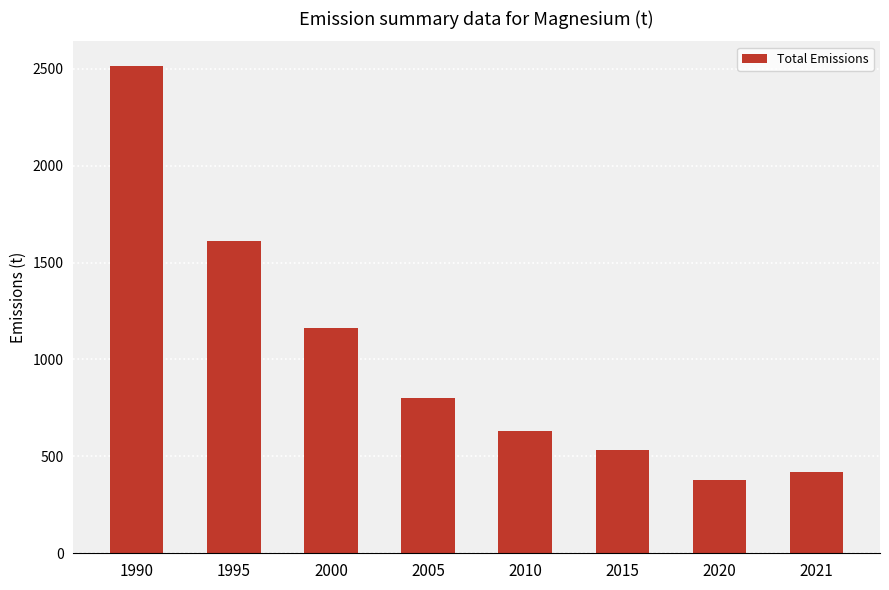

How many distinct data groups are displayed?

1